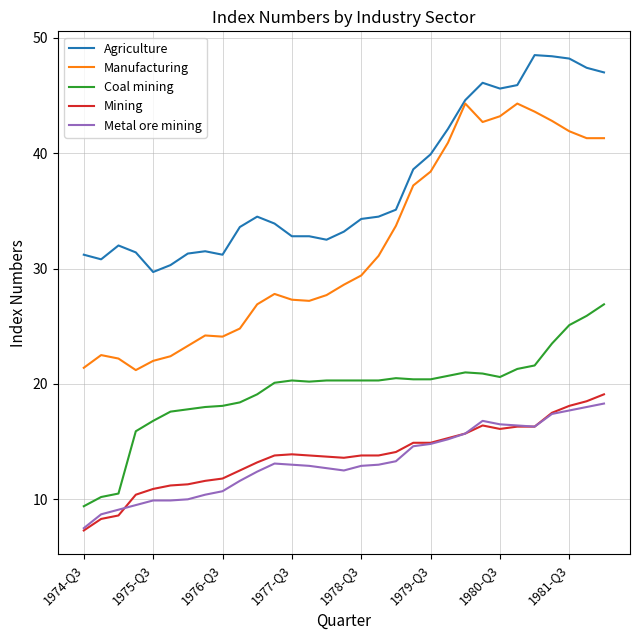

Which series has the widest spread of values?

Manufacturing